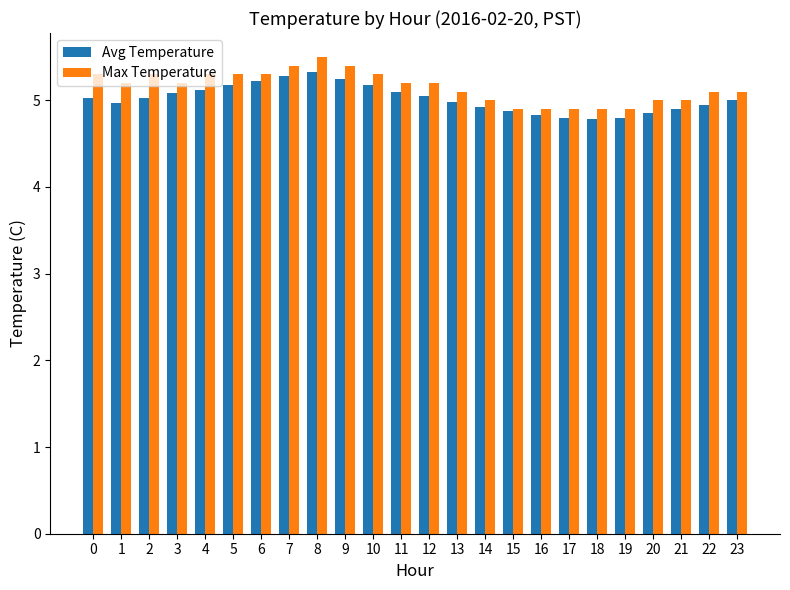

What value does the Avg Temperature series have at 18?

4.8